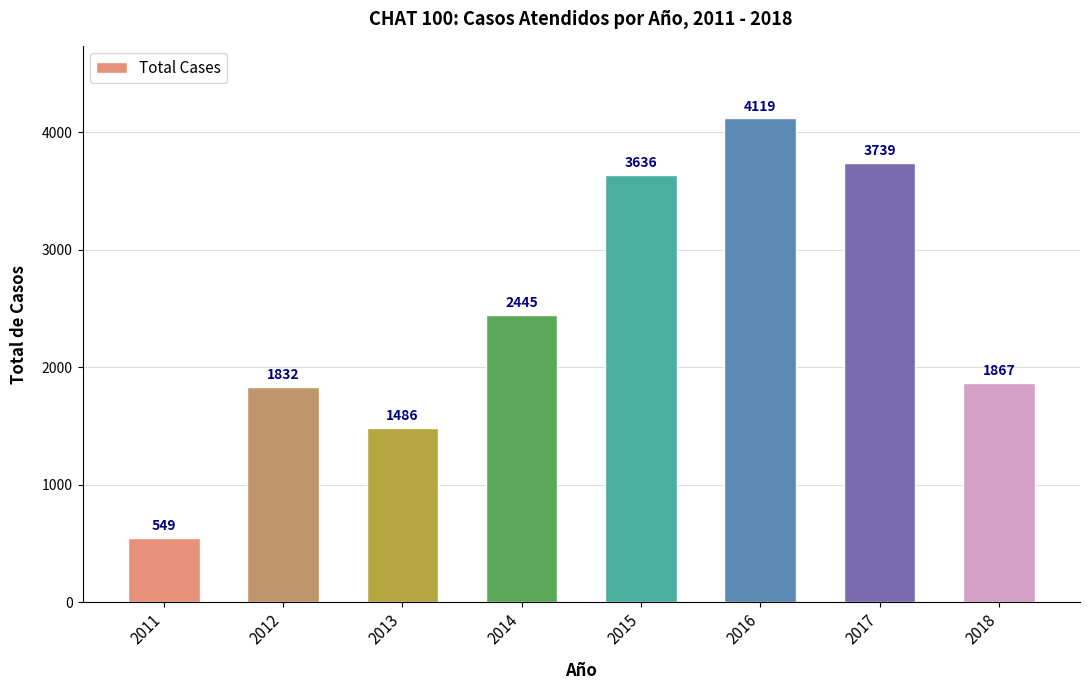

Count the number of data series in this chart.

1